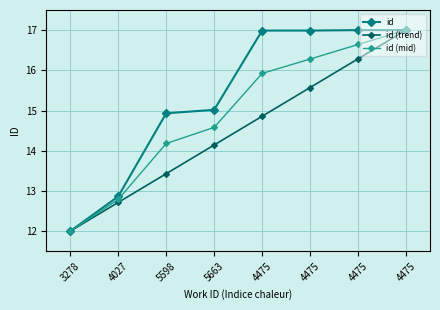

How many data points in id (trend) are above 14?

5